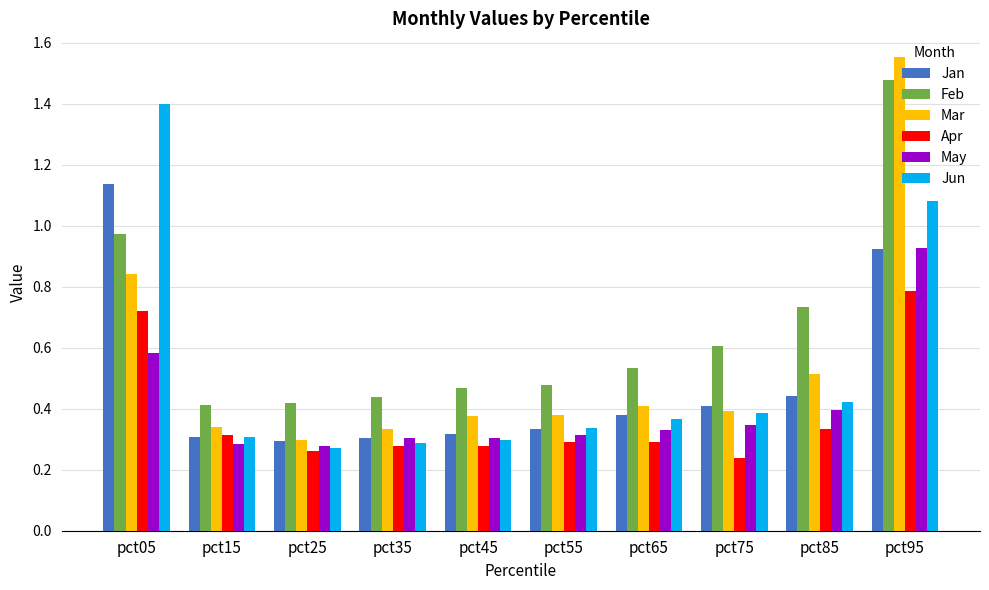

How many May values are between 0 and 1?

10